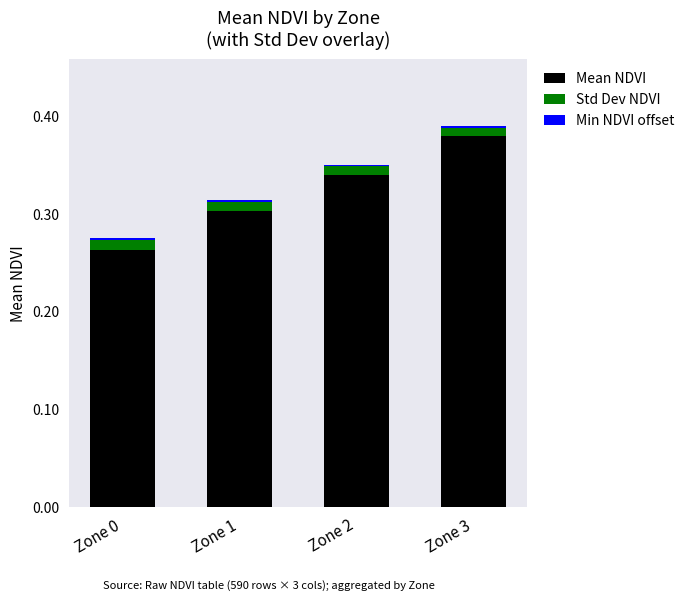

At which label does Mean NDVI reach its peak?

Zone 3